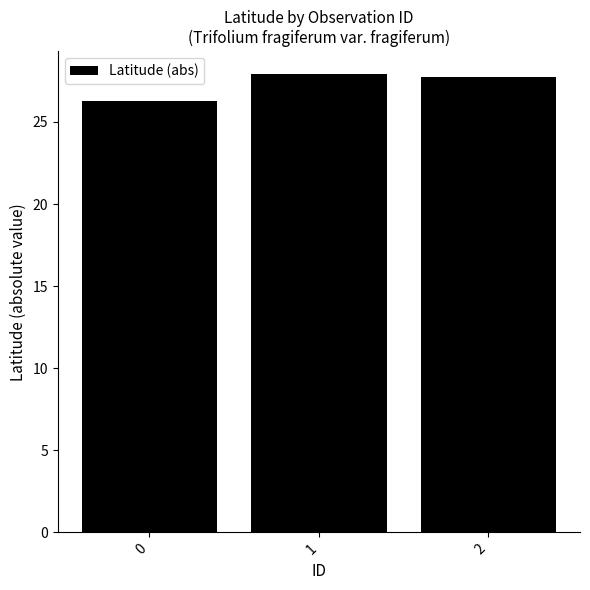

Approximately how many times larger is the value at 0 compared to 1?

0.9